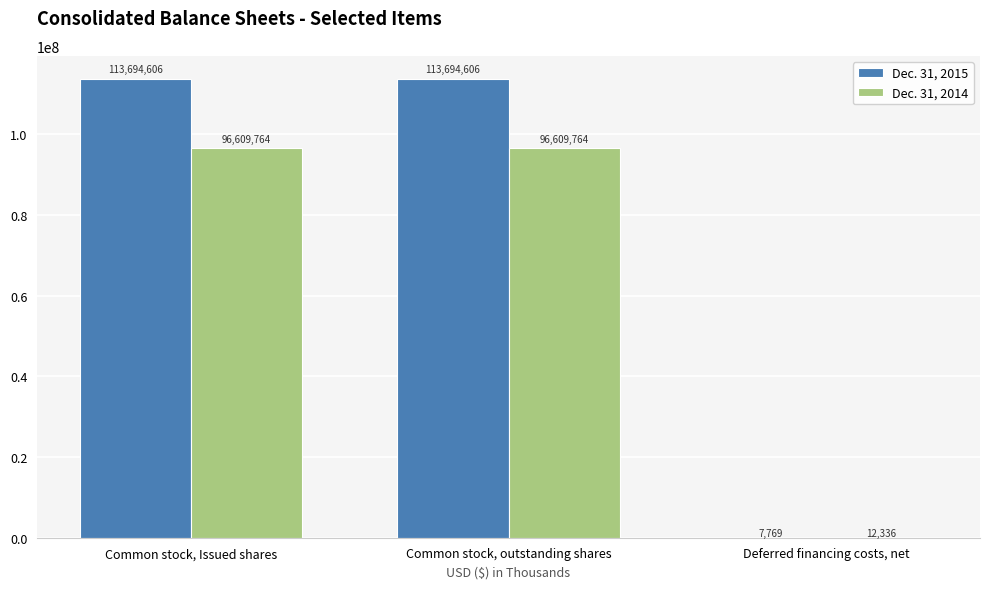

Count the number of data series in this chart.

2